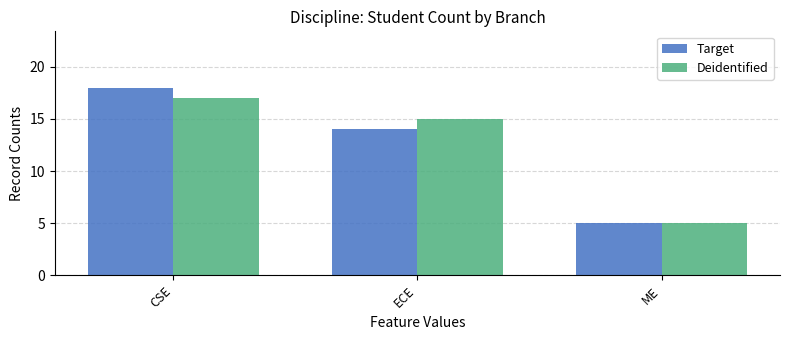

What are all the series names shown in the legend?

Target, Deidentified